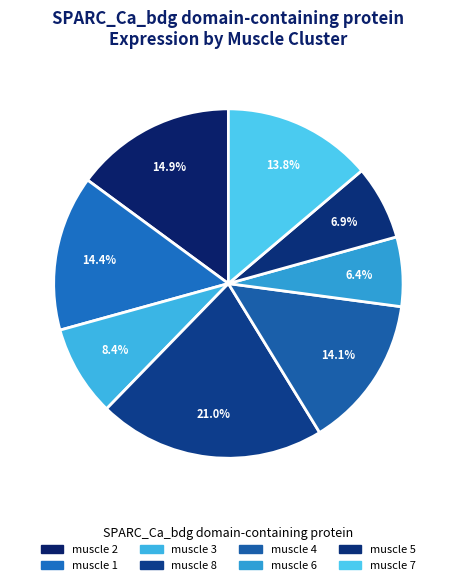

What percentage is NOT represented by muscle 8?

79.0%